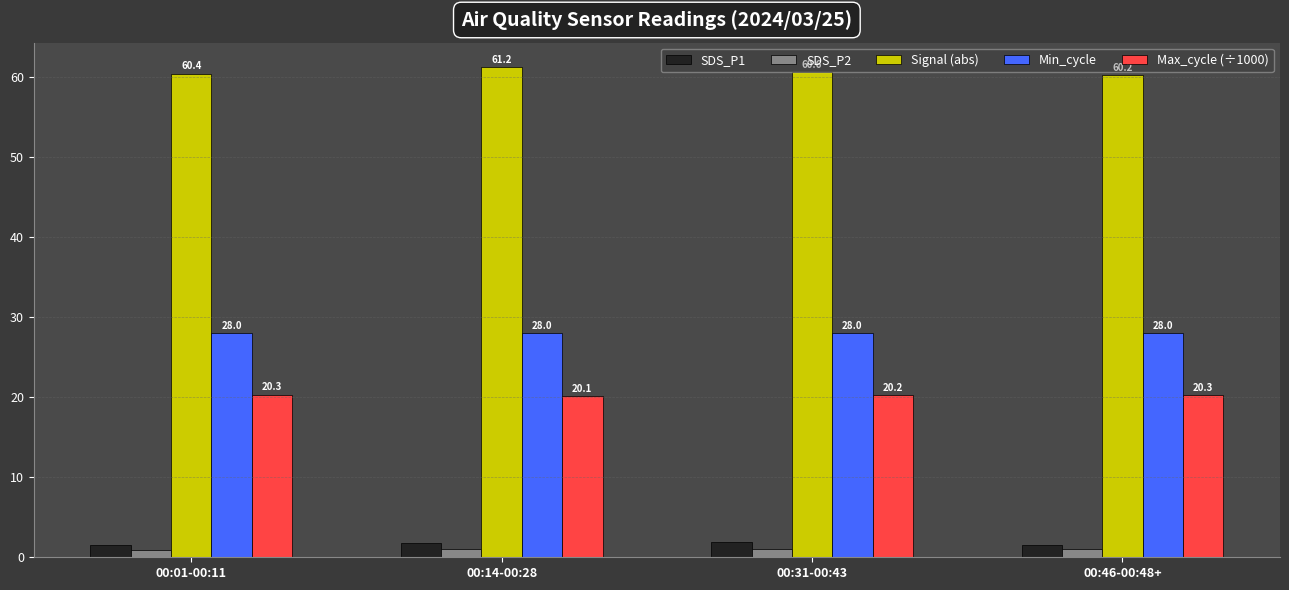

Which label corresponds to the largest value in the chart?

00:14-00:28